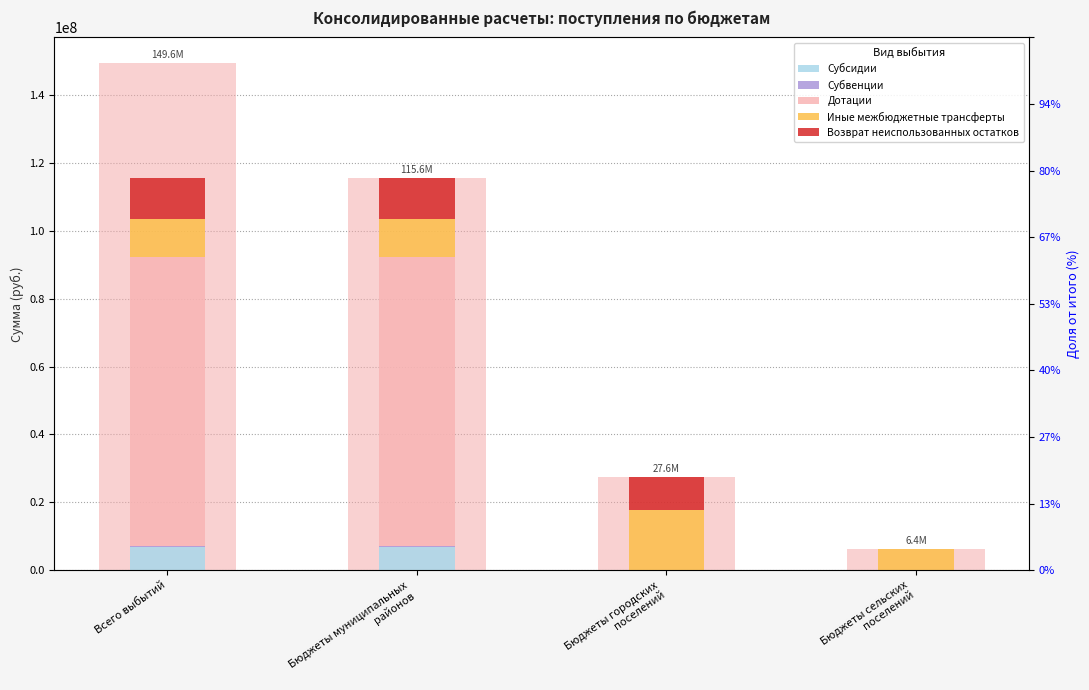

Reading right to left, extract all data points from this chart.

Субсидии: 0.0	0.0	6852446.8	6852446.8
Субвенции: 0.0	0.0	383951.7	383951.7
Дотации: 0.0	0.0	85071830.0	85071830.0
Иные межбюджетные трансферты: 6382700.0	17613865.5	11160136.3	11160136.3
Возврат неиспользованных остатков: 0.0	9942383.8	12153799.1	12153799.1